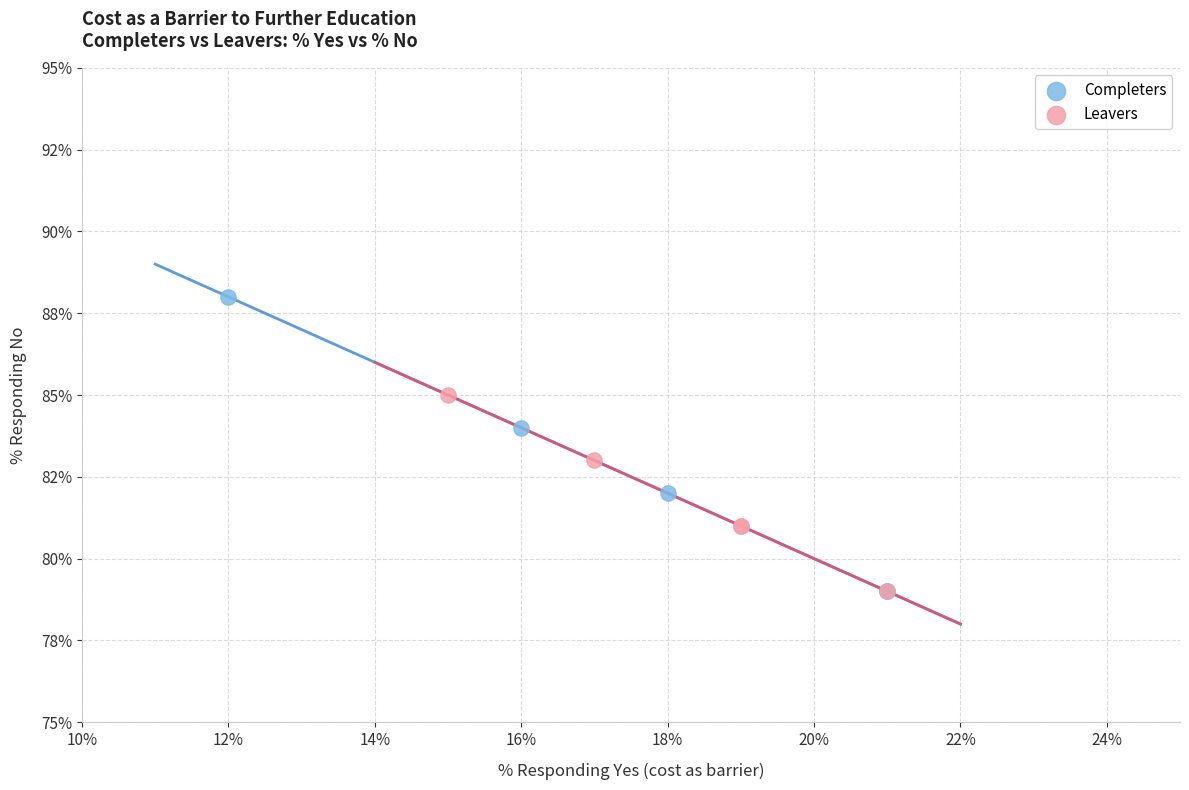

What are all the series names shown in the legend?

Completers, Leavers